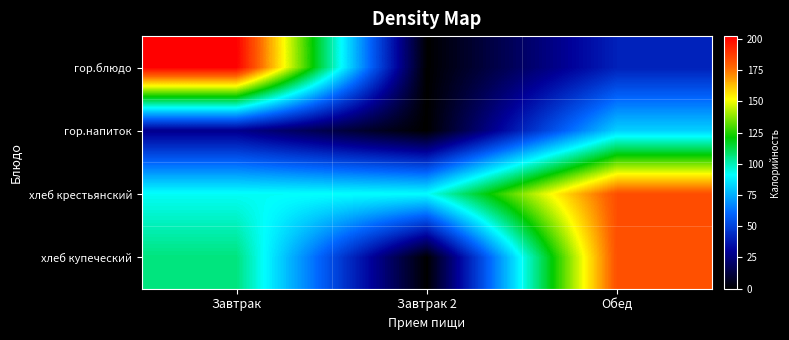

List the series in order of their overall mean, highest first.

хлеб крестьянский, хлеб купеческий, гор.блюдо, гор.напиток